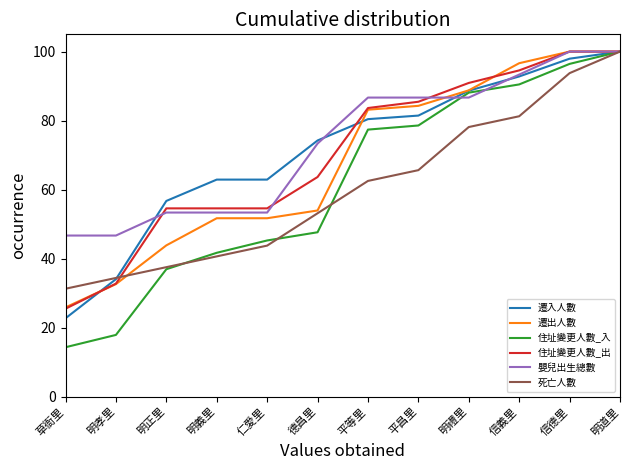

What value does the 嬰兒出生總數 series have at 明義里?

53.3